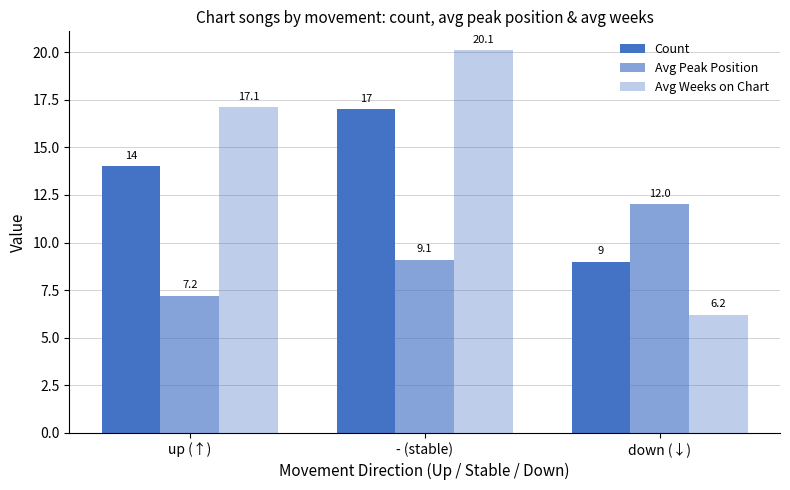

List the series in order of their peak value, highest first.

Avg Weeks on Chart, Count, Avg Peak Position